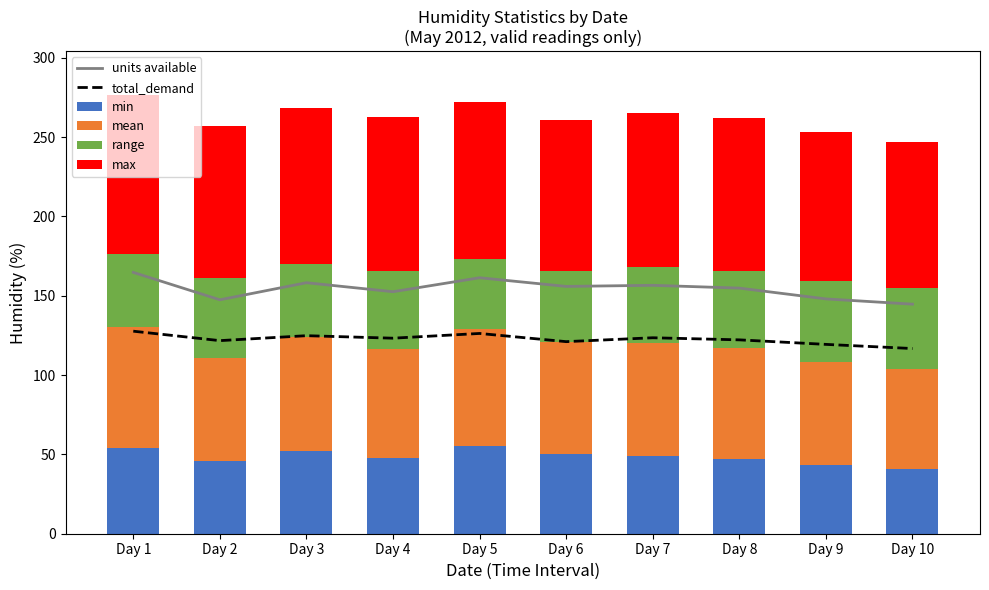

At which label is range closest to 47?

Day 1